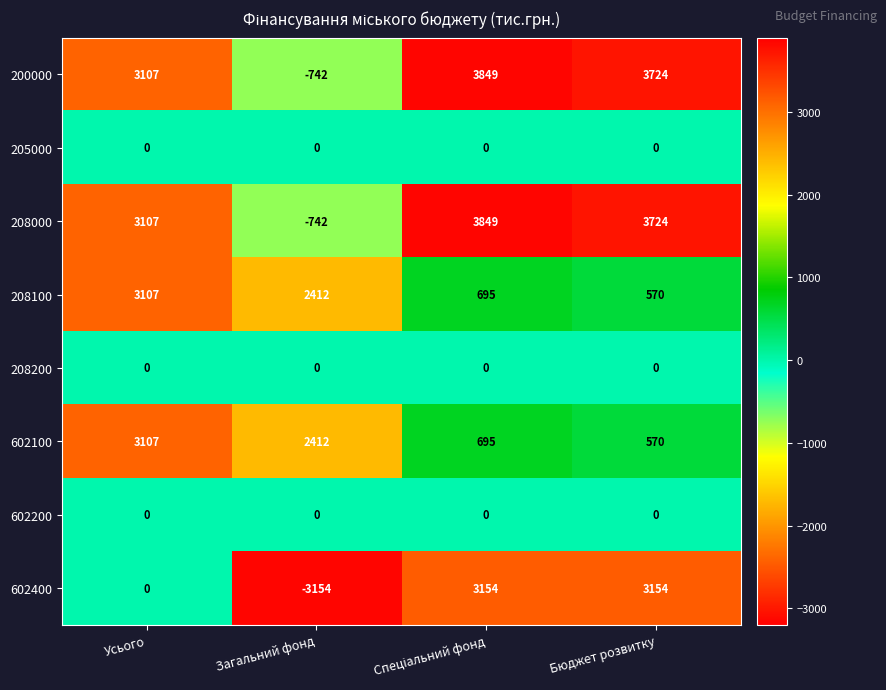

What value does the 200000 series have at Загальний фонд?

-742